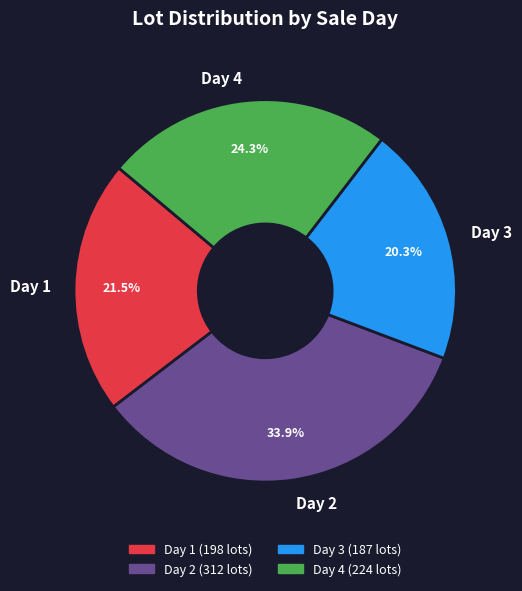

How many segments does this pie chart have?

4